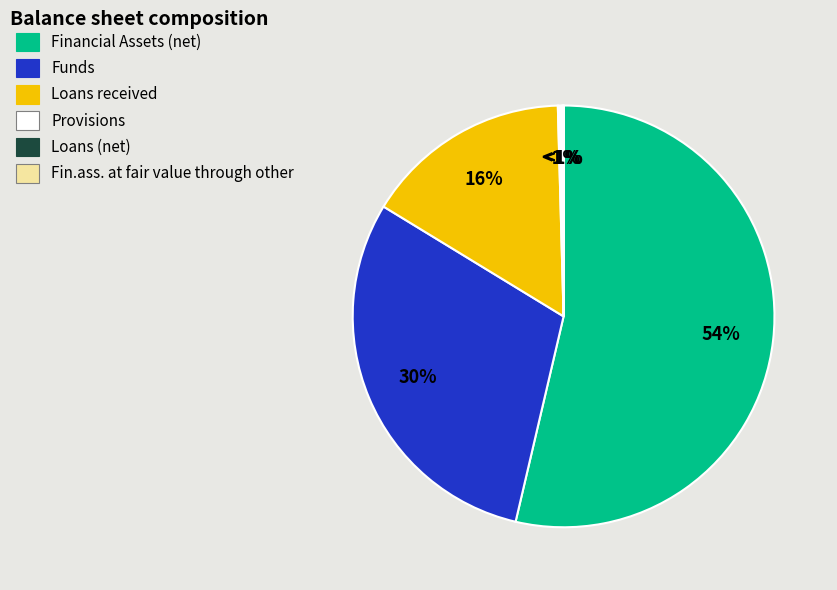

What is the total percentage of Provisions and Fin.ass. at fair value through other?

0.4%